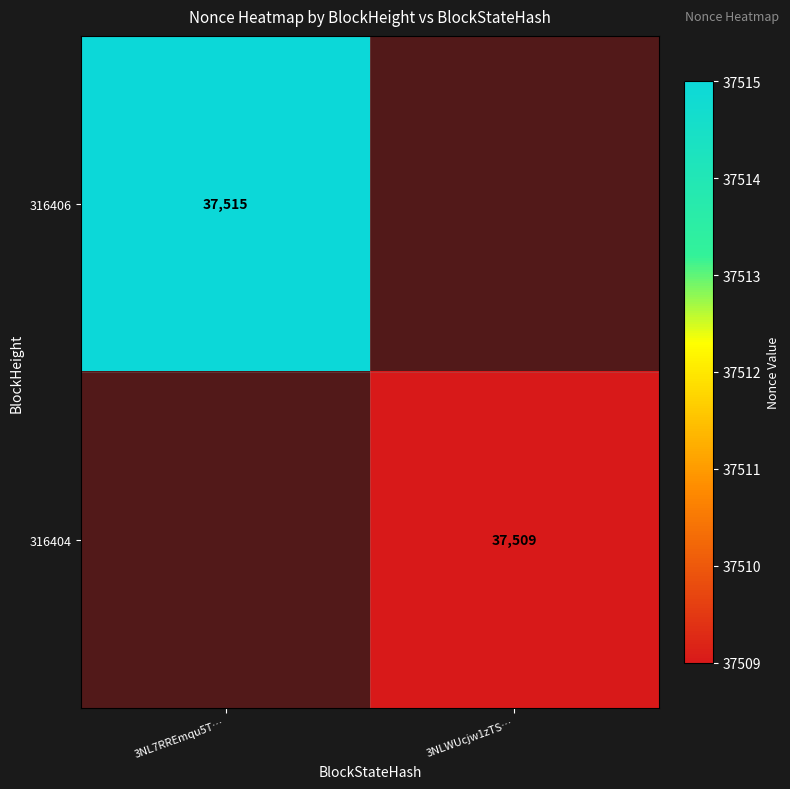

Is the value of 316404 at 3NLWUcjw1zTS… greater than the value of 316406 at 3NL7RREmqu5T…?

No